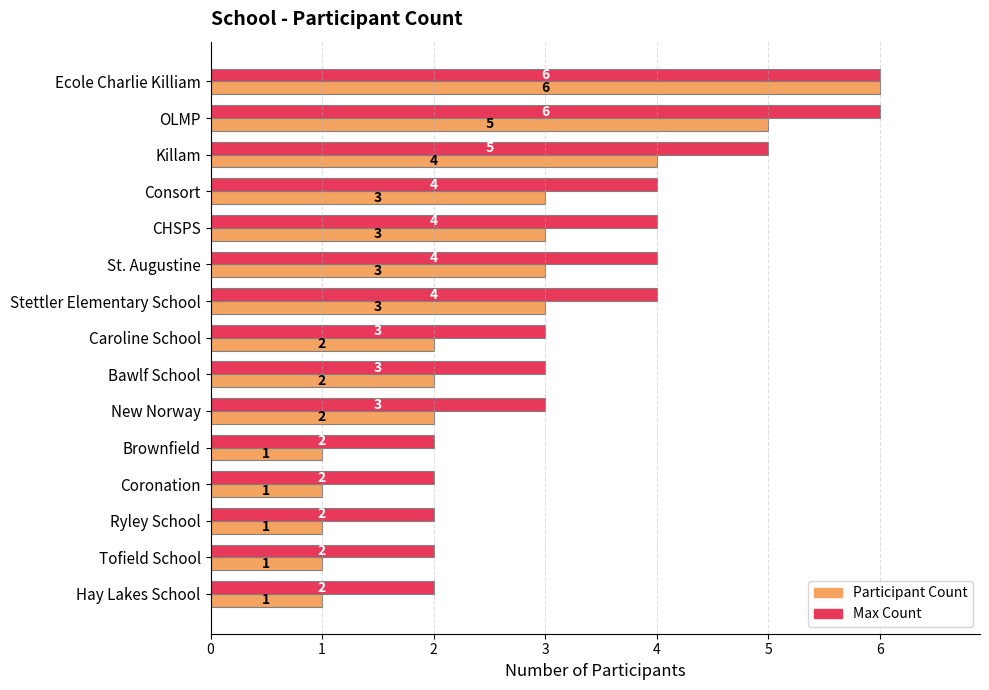

What are all the series names shown in the legend?

Participant Count, Max Count